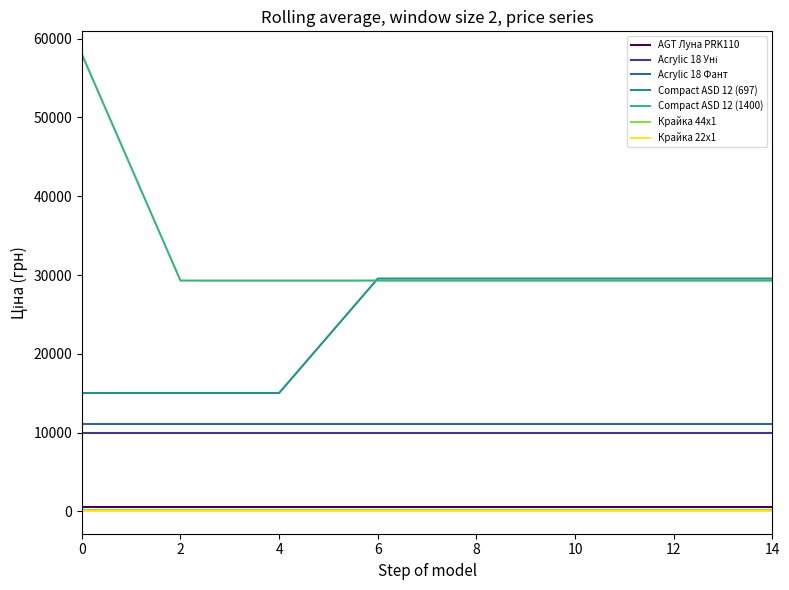

True or false: Compact ASD 12 (1400) and AGT Луна PRK110 intersect in this chart.

False